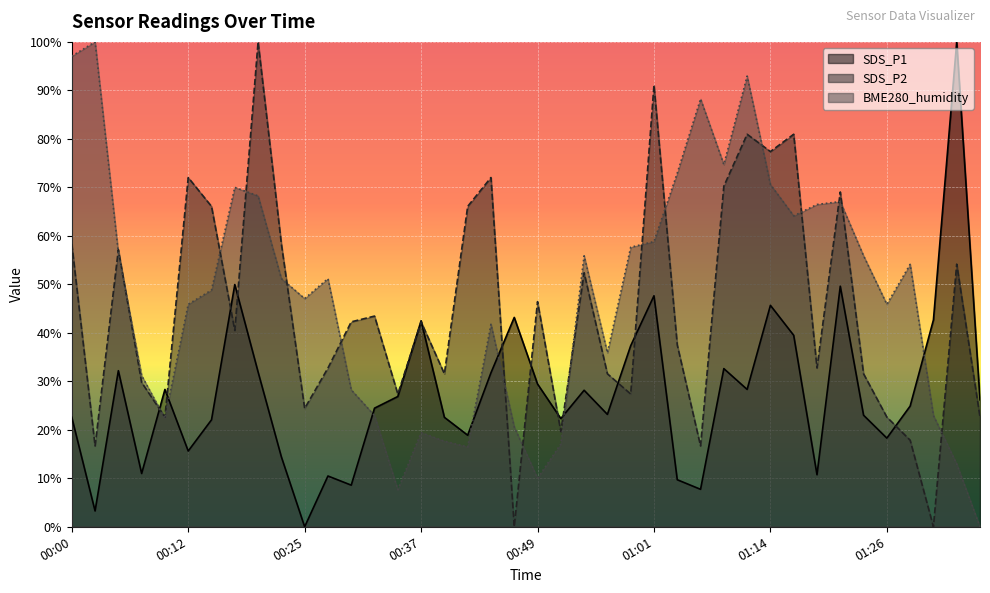

How many lines are shown in the chart?

3